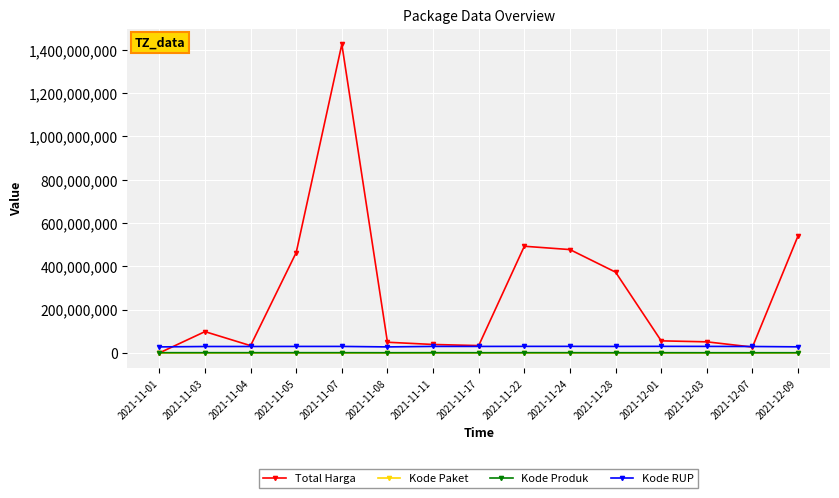

True or false: Kode RUP and Kode Produk intersect in this chart.

False